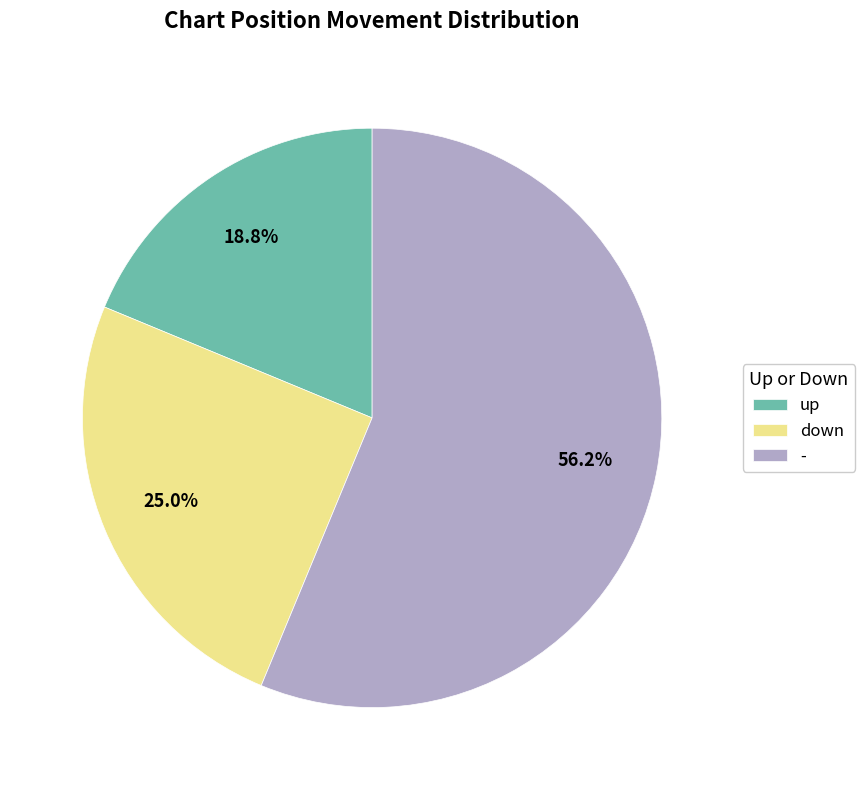

True or false: up accounts for 26% of the total.

False